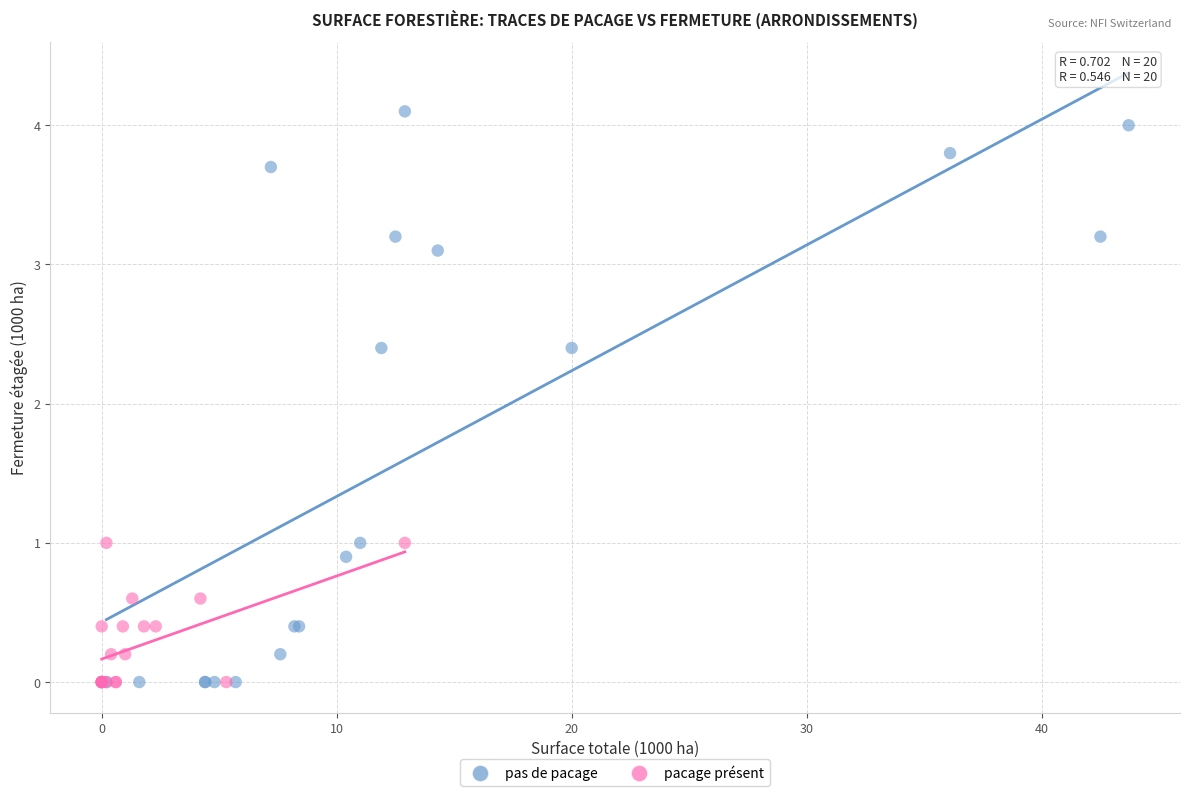

Which series has the largest Y range (max minus min)?

pas de pacage